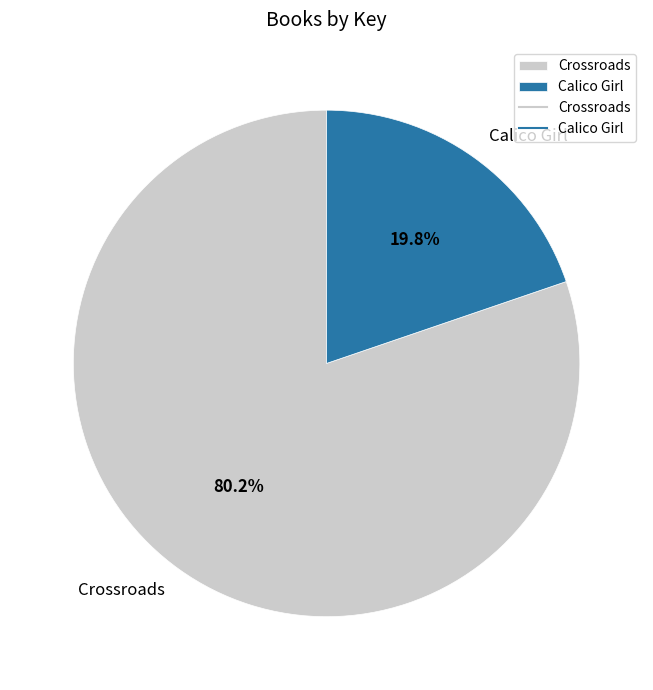

Which slice represents more than half of the pie?

Crossroads